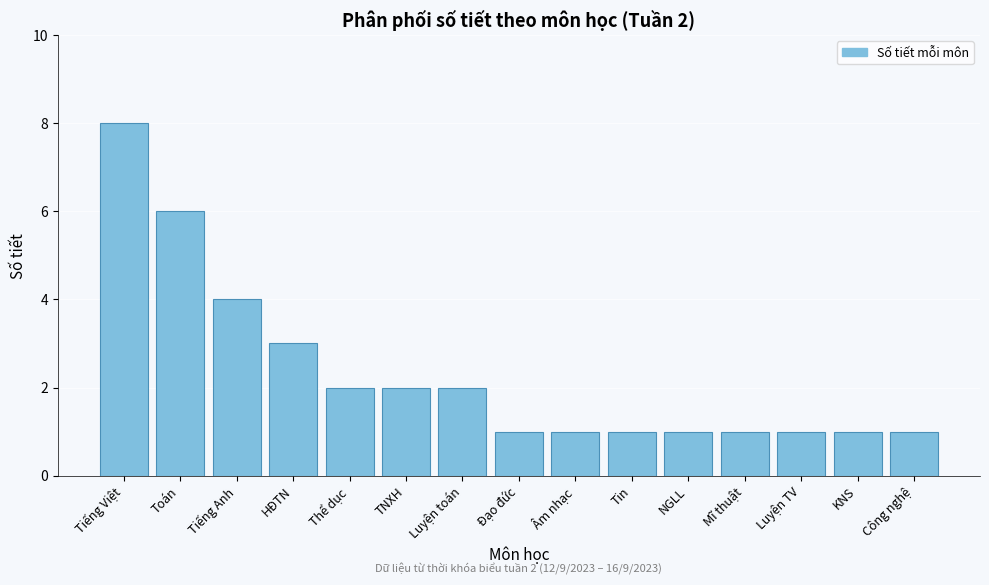

Reading left to right, extract all data points from this chart.

Tiếng Việt=8	Toán=6	Tiếng Anh=4	HĐTN=3	Thể dục=2	TNXH=2	Luyện toán=2	Đạo đức=1	Âm nhạc=1	Tin=1	NGLL=1	Mĩ thuật=1	Luyện TV=1	KNS=1	Công nghệ=1